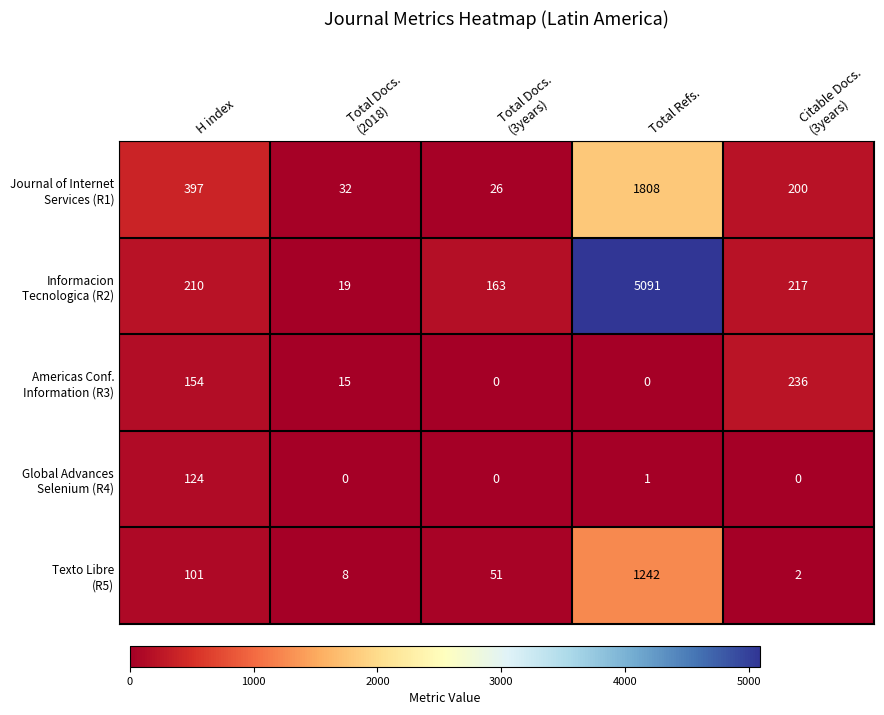

At which category does the chart reach its peak across all series?

Total Refs.